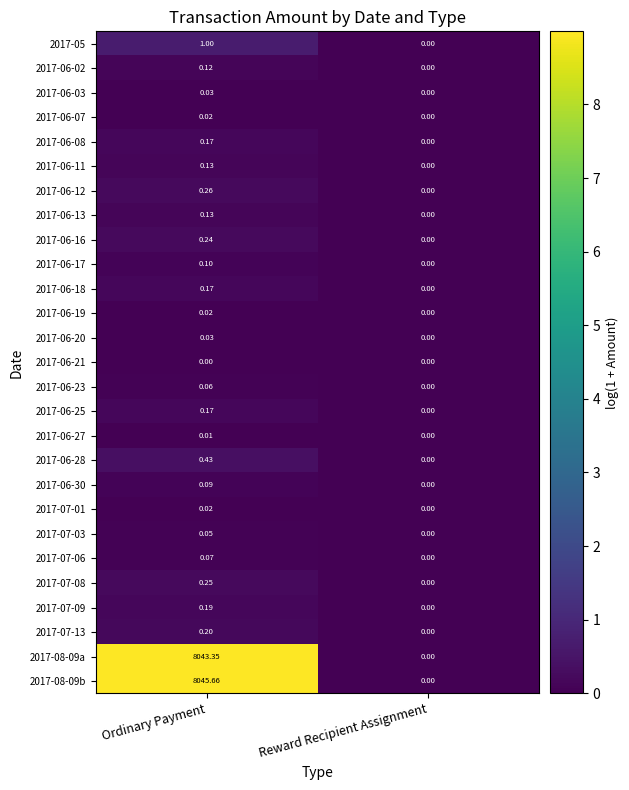

Which category has the highest value across all series?

Ordinary Payment